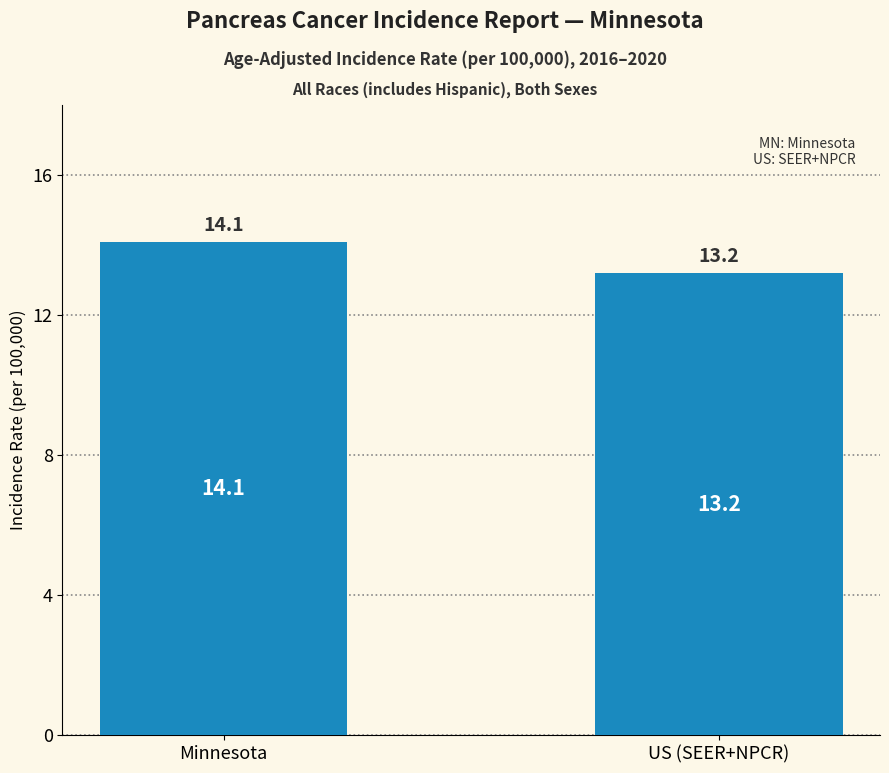

True or false: the data shows 18.8 at US (SEER+NPCR).

False